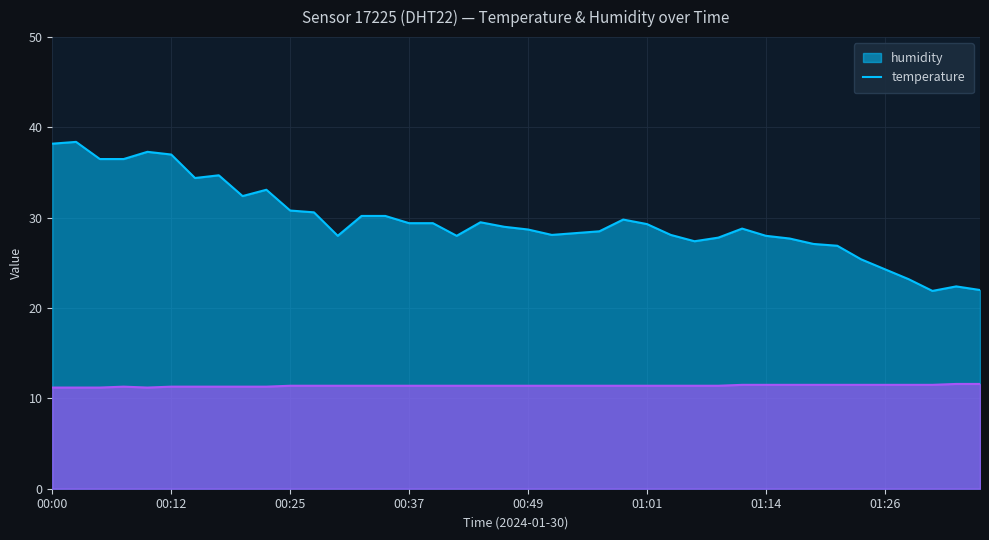

Between 00:34 and 00:47, which is larger?

00:34